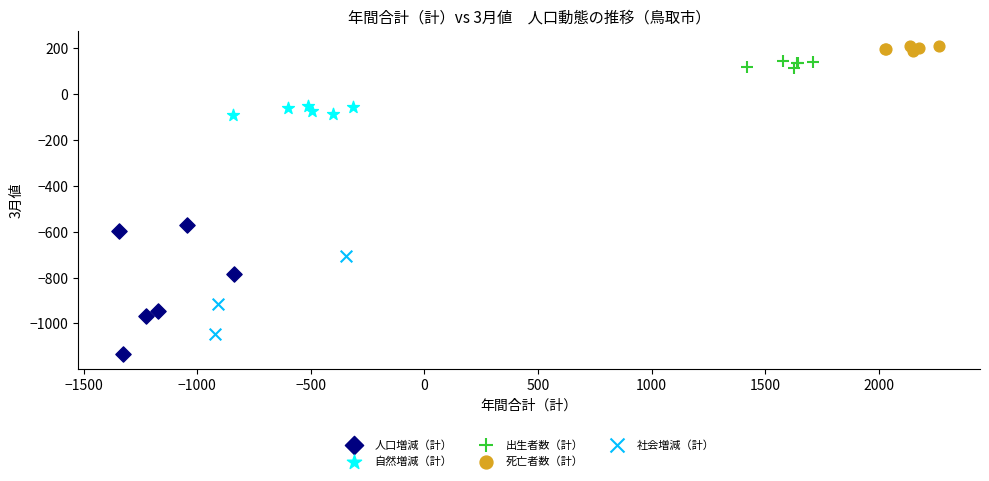

Which series contains the highest Y value?

死亡者数（計）